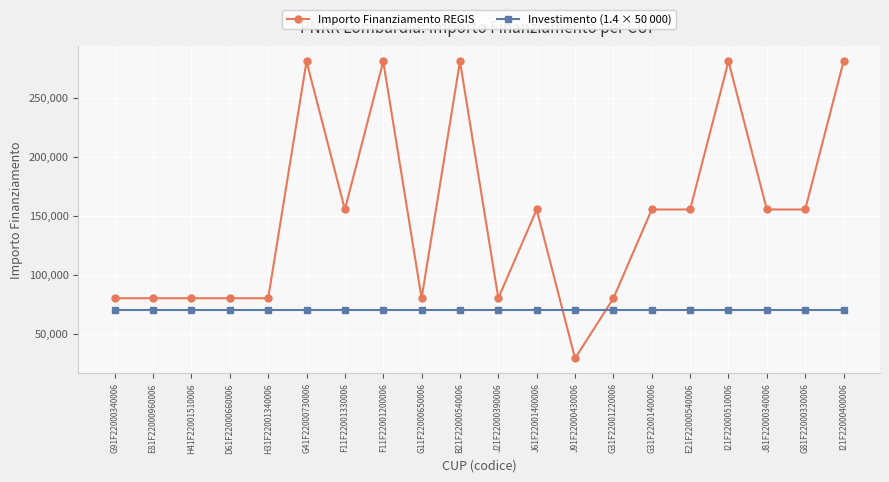

Which series has the largest total across all categories?

Importo Finanziamento REGIS